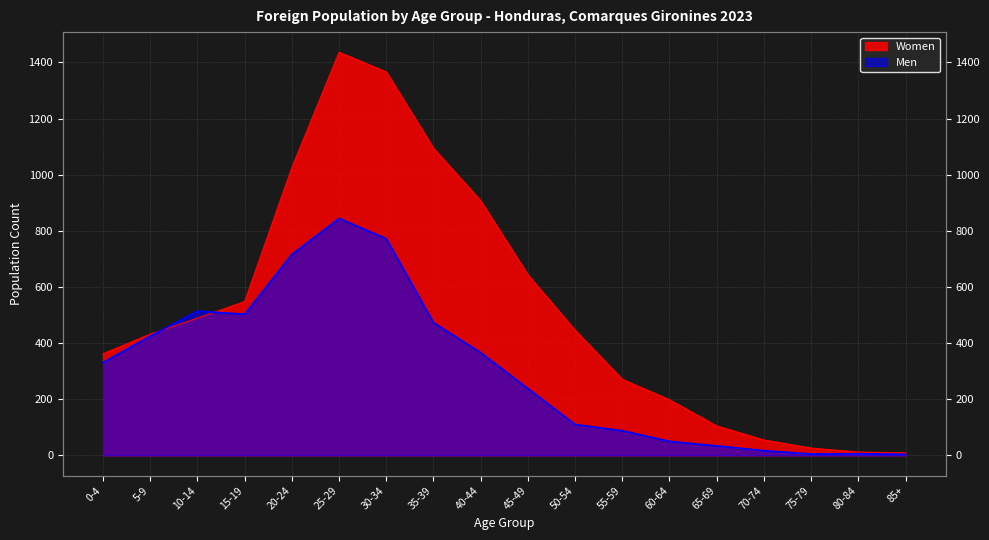

What is the difference between the maximum and second lowest values in the Men series?

839